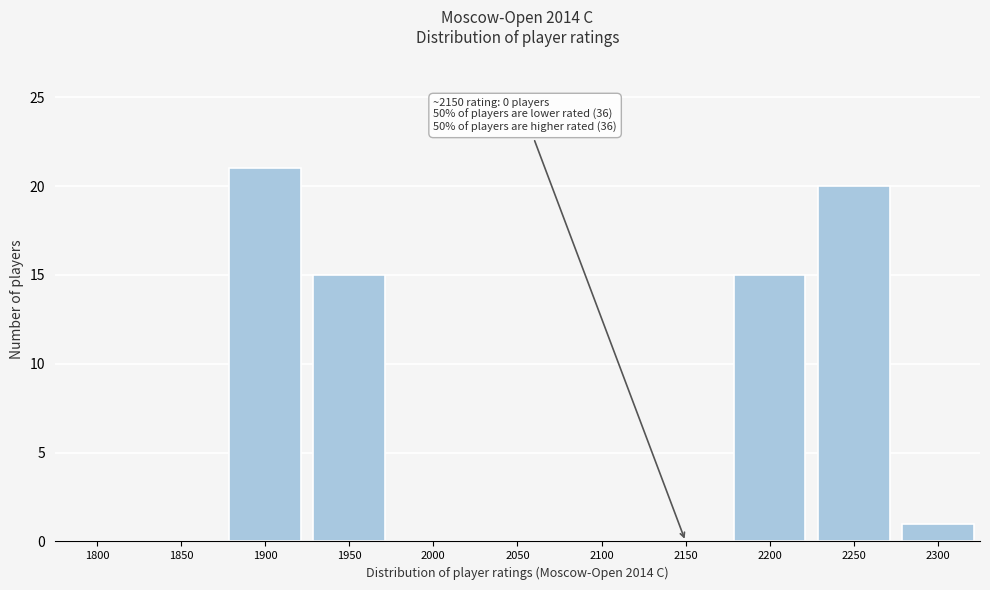

Reading left to right, what are all the values shown in this chart?

1800=0	1850=0	1900=21	1950=15	2000=0	2050=0	2100=0	2150=0	2200=15	2250=20	2300=1